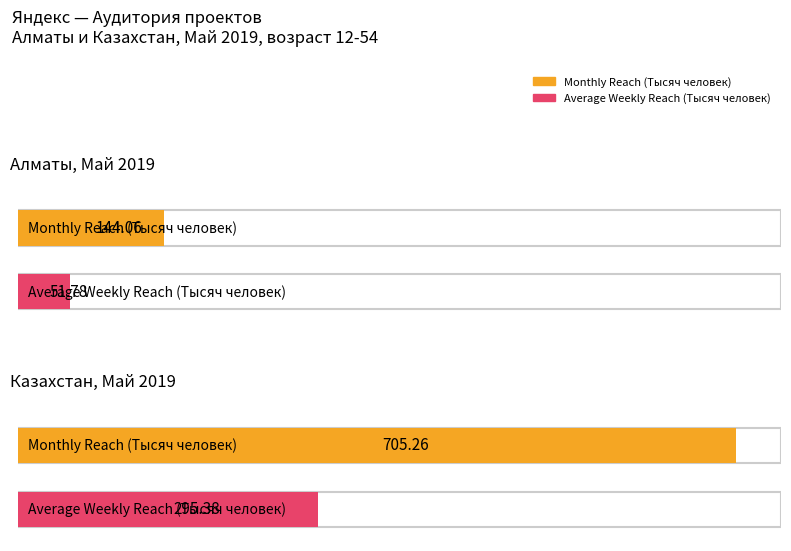

What is the average value of the Average Weekly Reach (Тысяч человек) series?

173.6